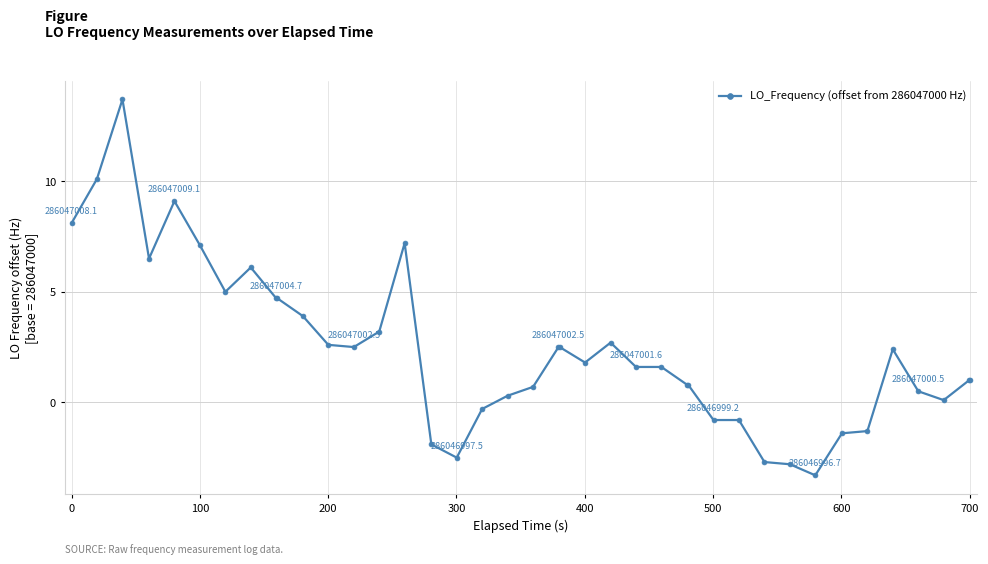

What is the sum of all values?

97.0